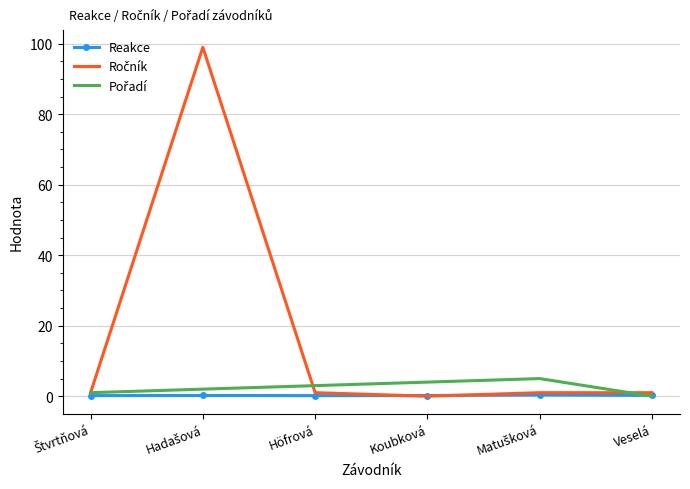

What is the maximum value shown in the chart?

99.0